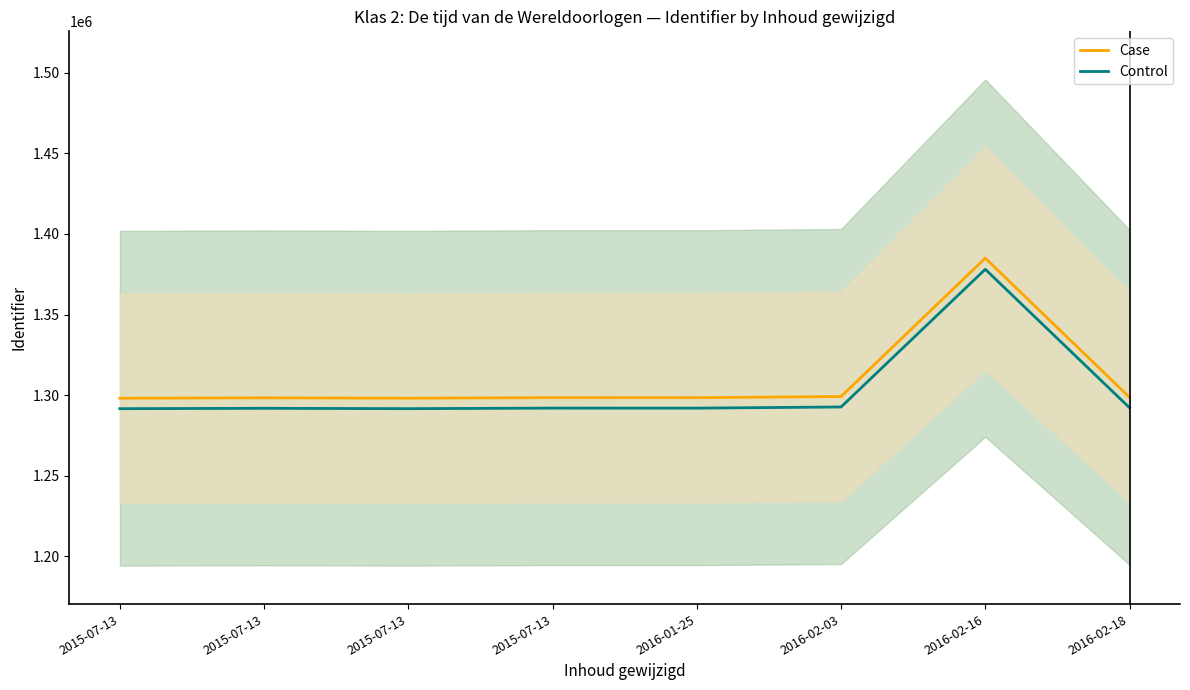

How many interior local valleys does the Control series have?

2